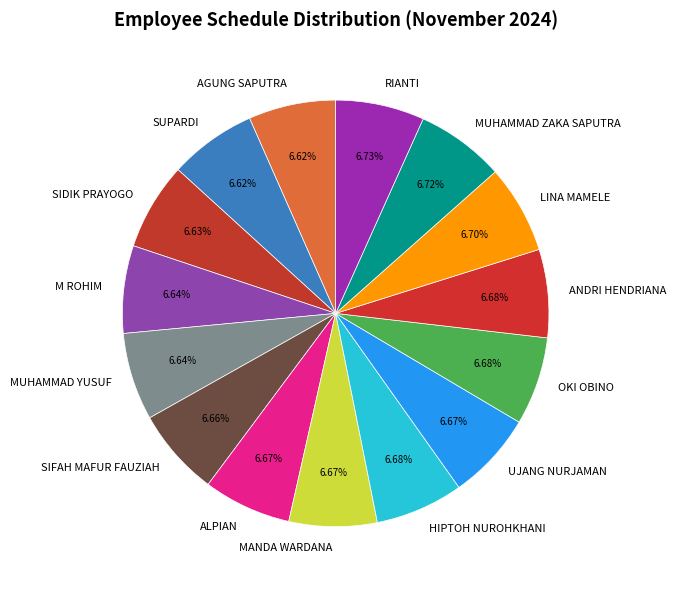

Combined, what portion of the pie is SIDIK PRAYOGO and M ROHIM?

13.3%